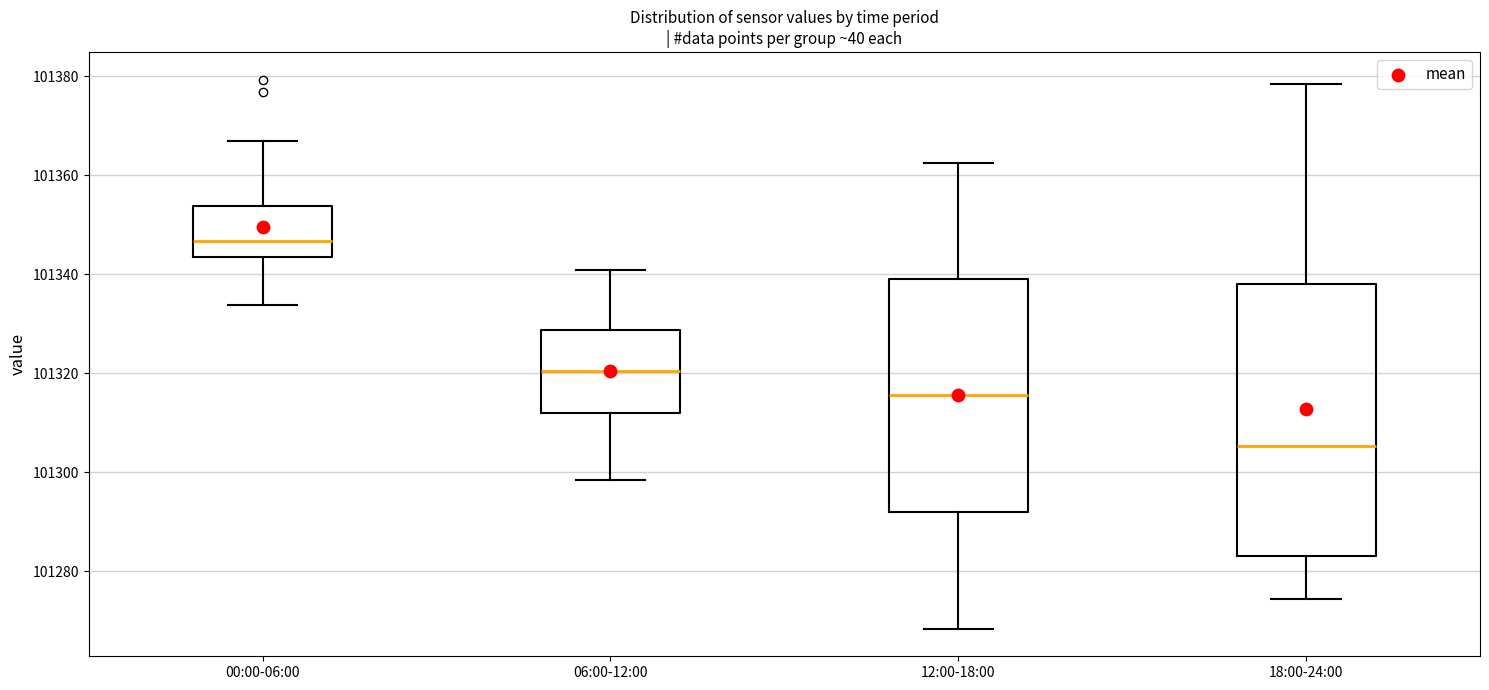

Which box is the tallest, from its lower edge to its upper edge?

18:00-24:00